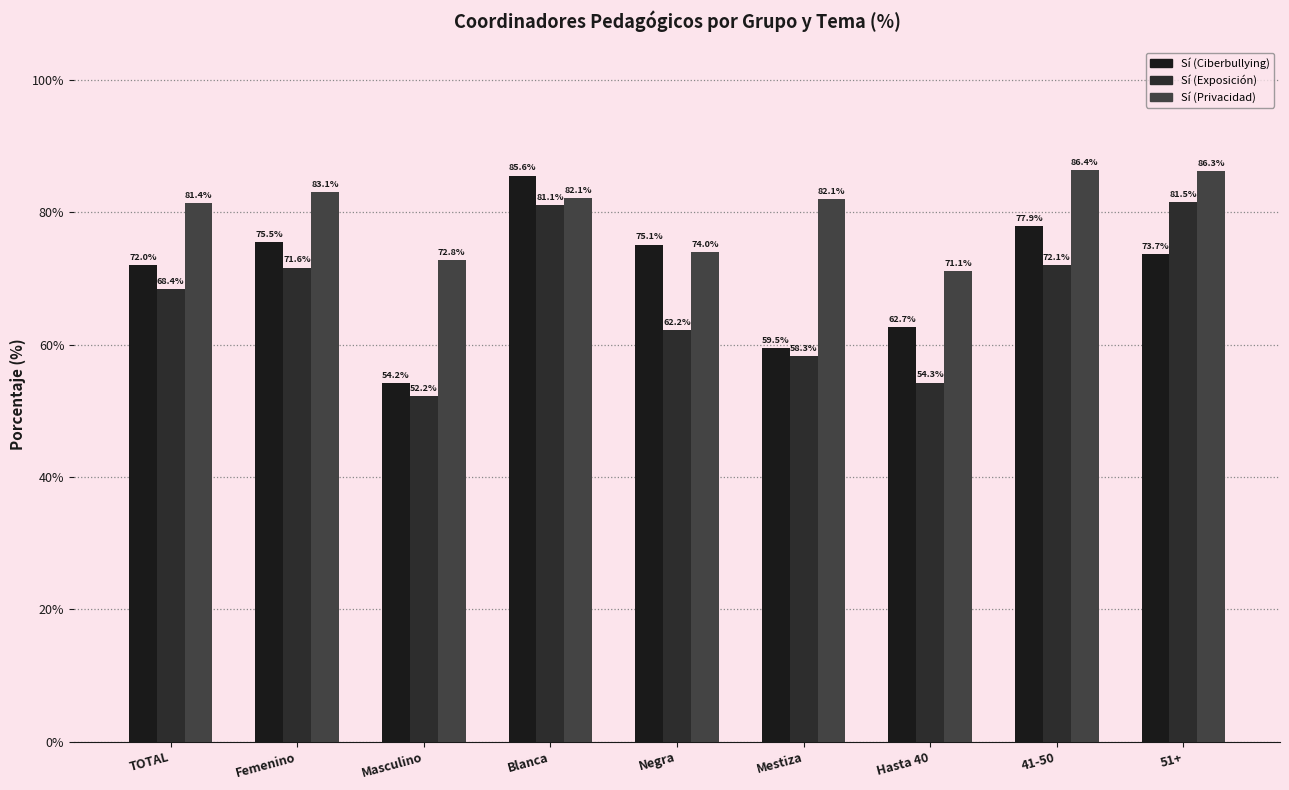

What is the label of the 4th bar from the right?

Mestiza